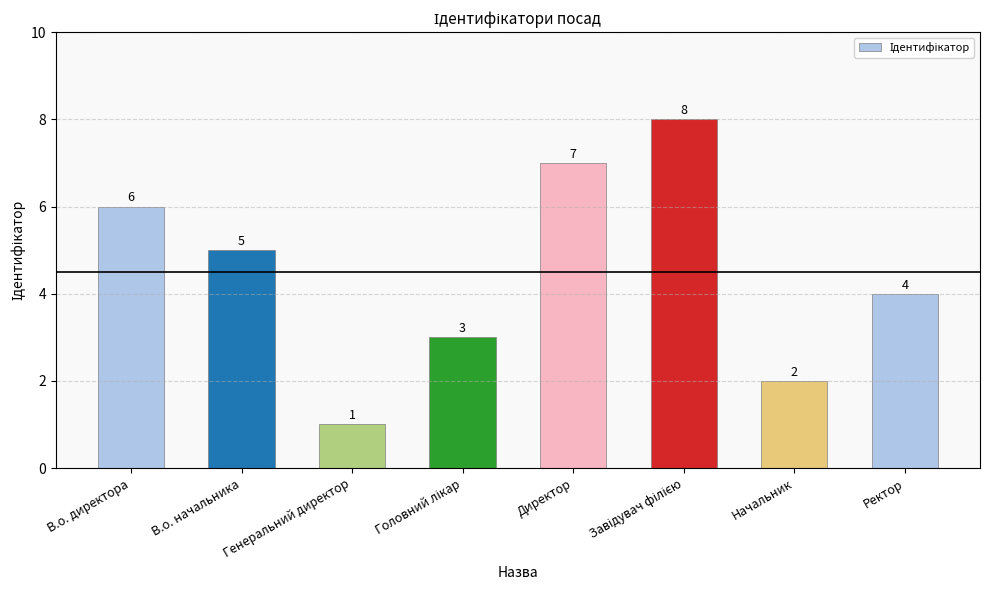

How many data points does each series have?

8